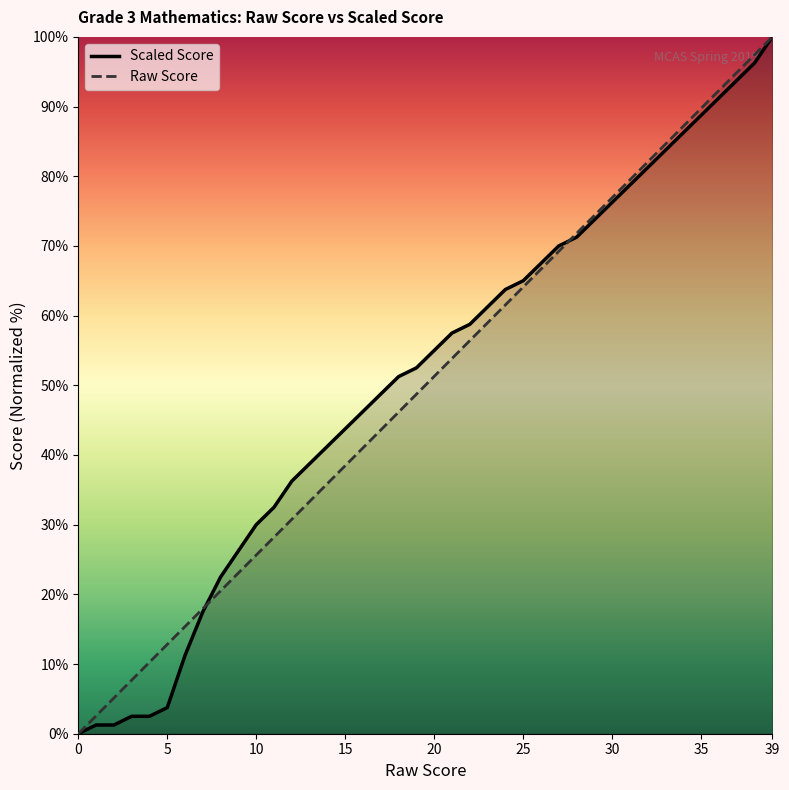

What is the label of the 7th point from the right?

33